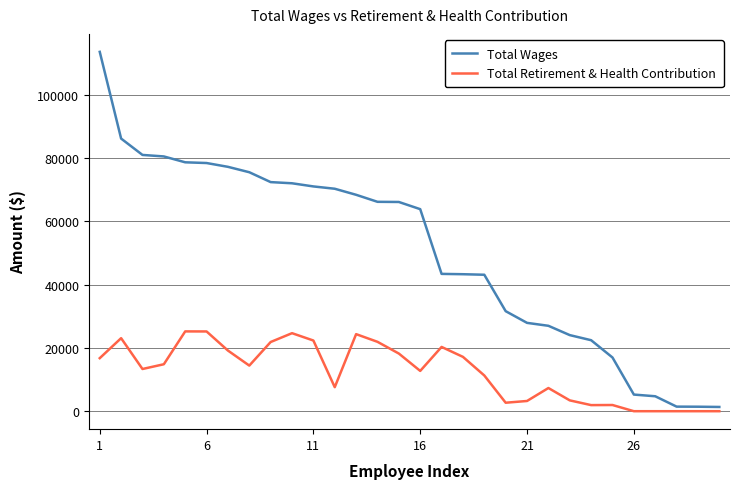

Which series has the widest spread of values?

Total Wages